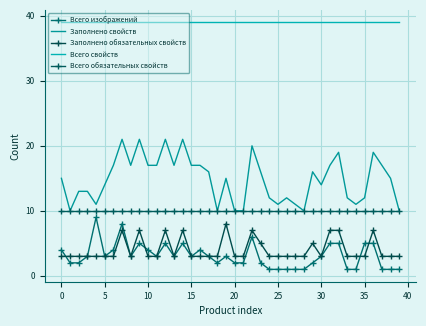

True or false: Всего свойств and Всего обязательных свойств intersect in this chart.

False